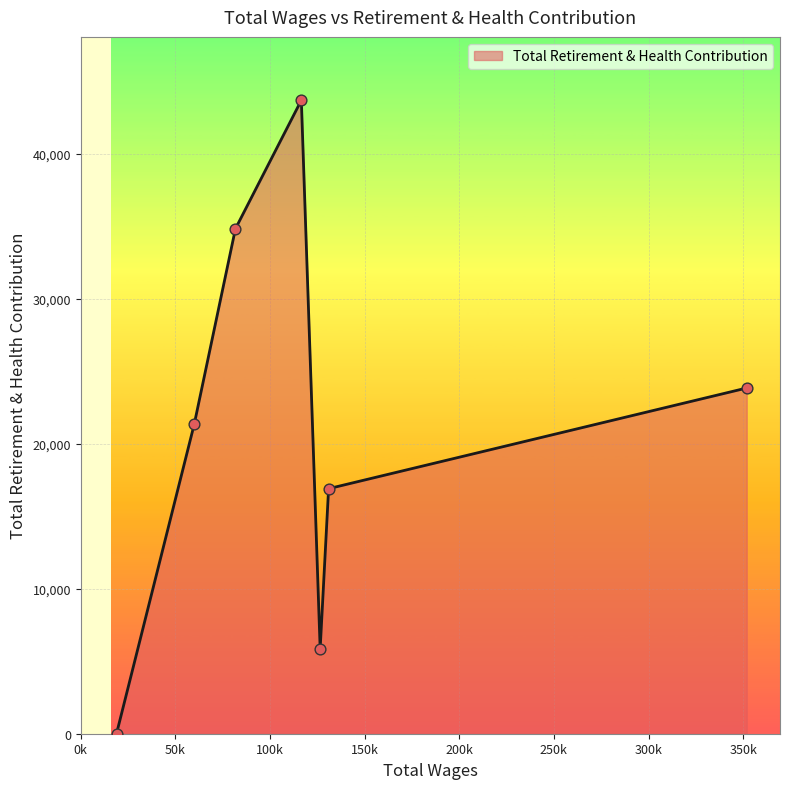

How many interior local valleys (lower than both neighbors) does the data have?

1